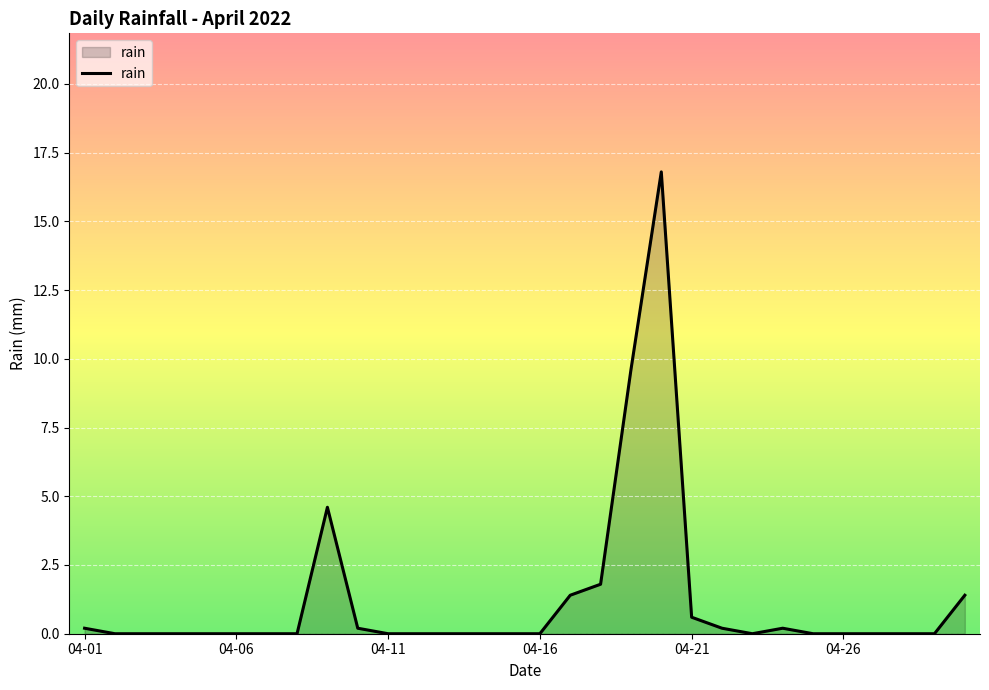

What is the difference between the maximum and minimum values?

16.8